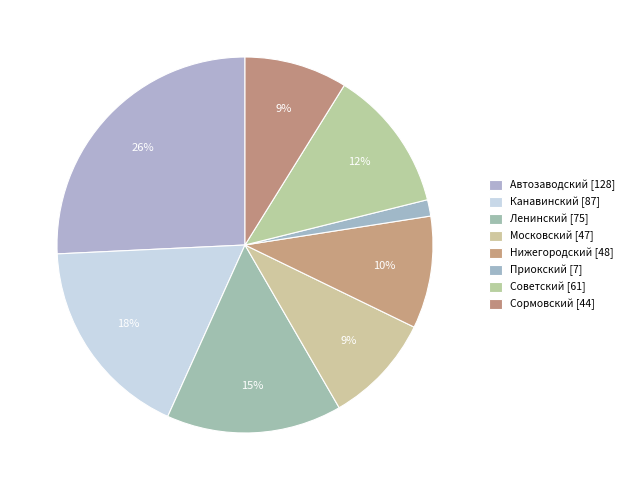

How many slices are in this pie chart?

8